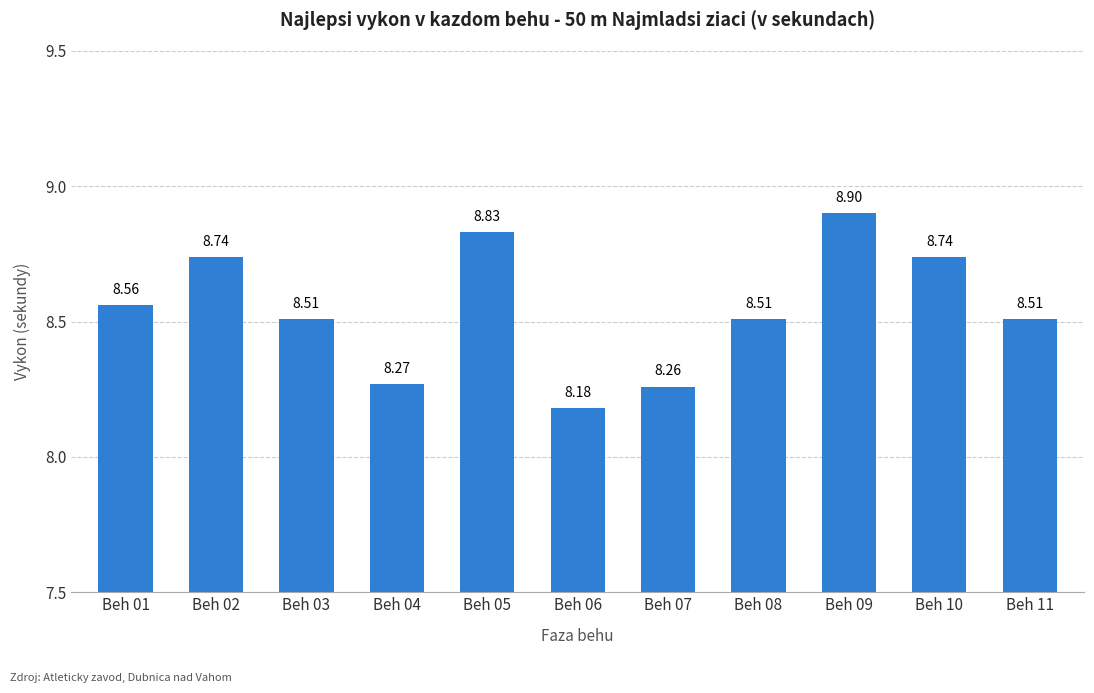

How many bars are there in total?

11